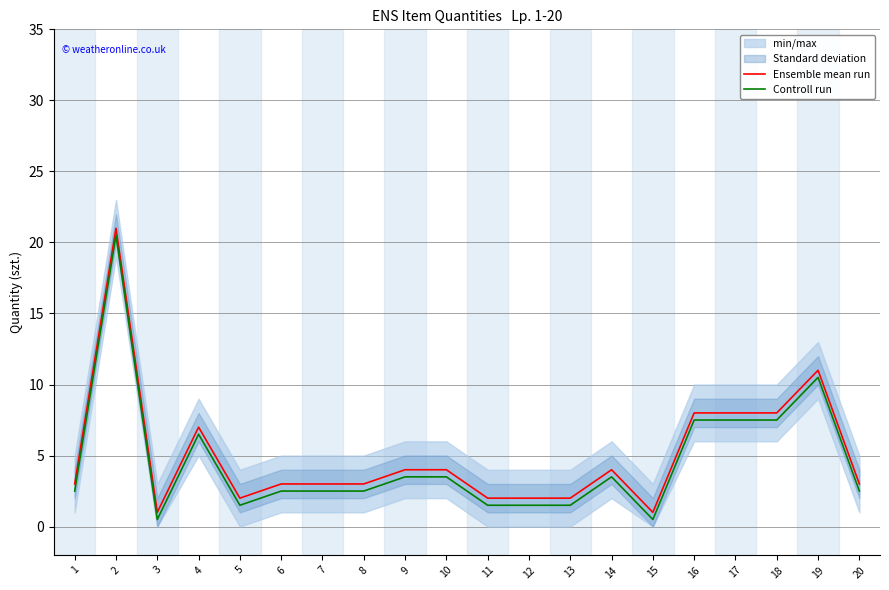

How many data points does each series have?

20